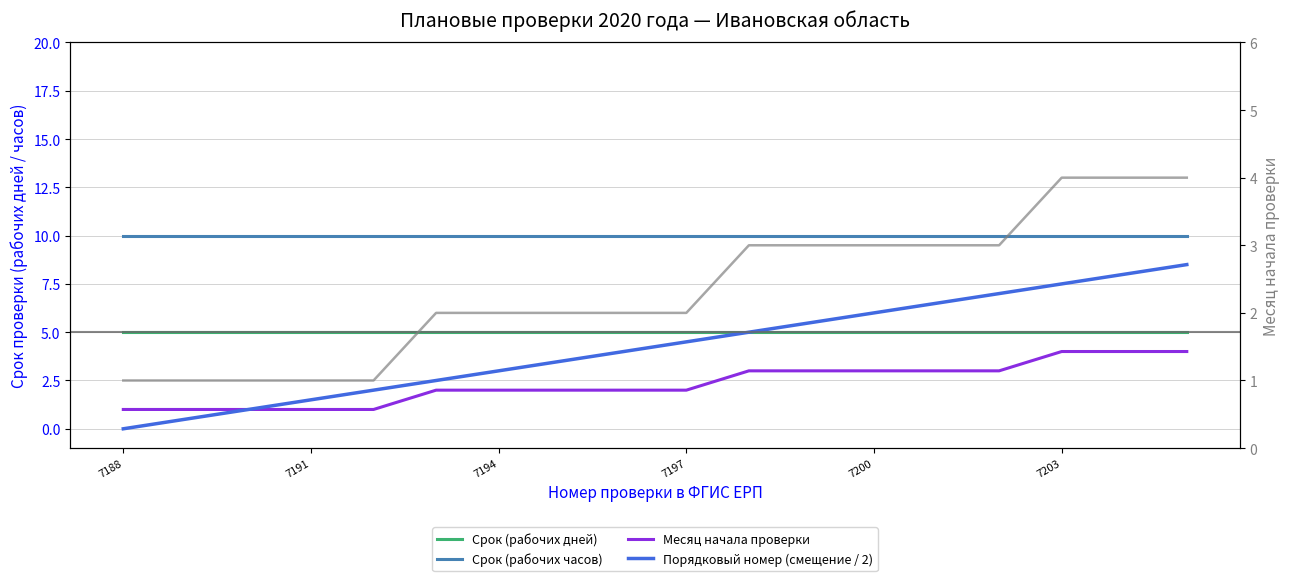

At 7188, list the series in order from smallest to largest.

Порядковый номер (смещение / 2), Месяц начала проверки, Месяц (правая ось), Срок (рабочих дней), Срок (рабочих часов)